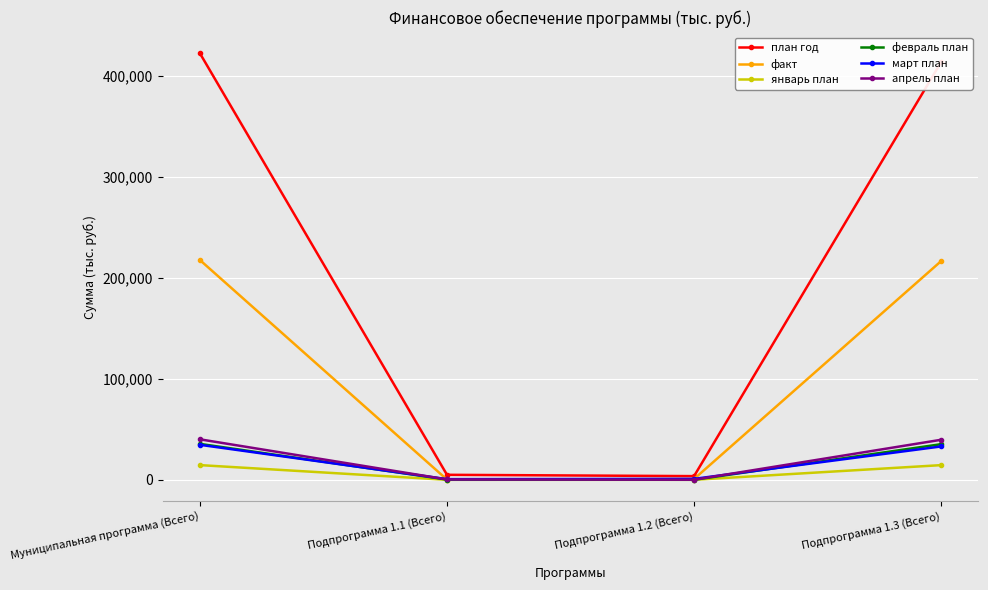

What is the label of the 1st point from the left?

Муниципальная программа (Всего)